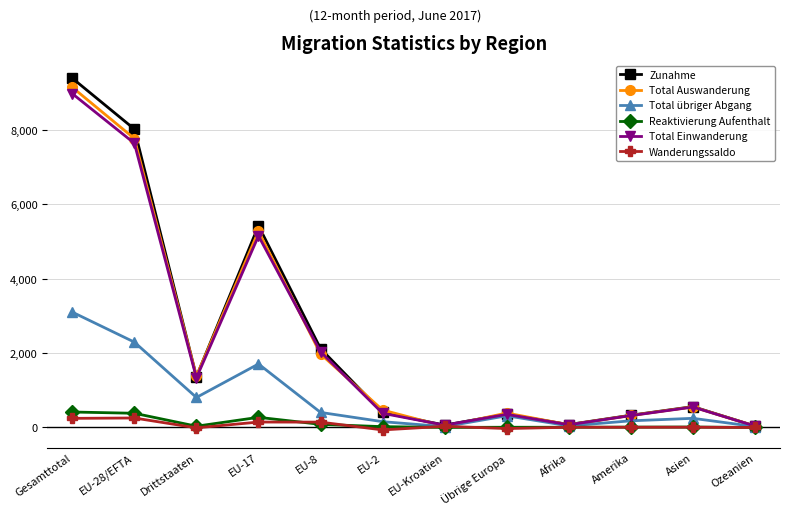

At which category is the sum across all series the highest?

Gesamttotal